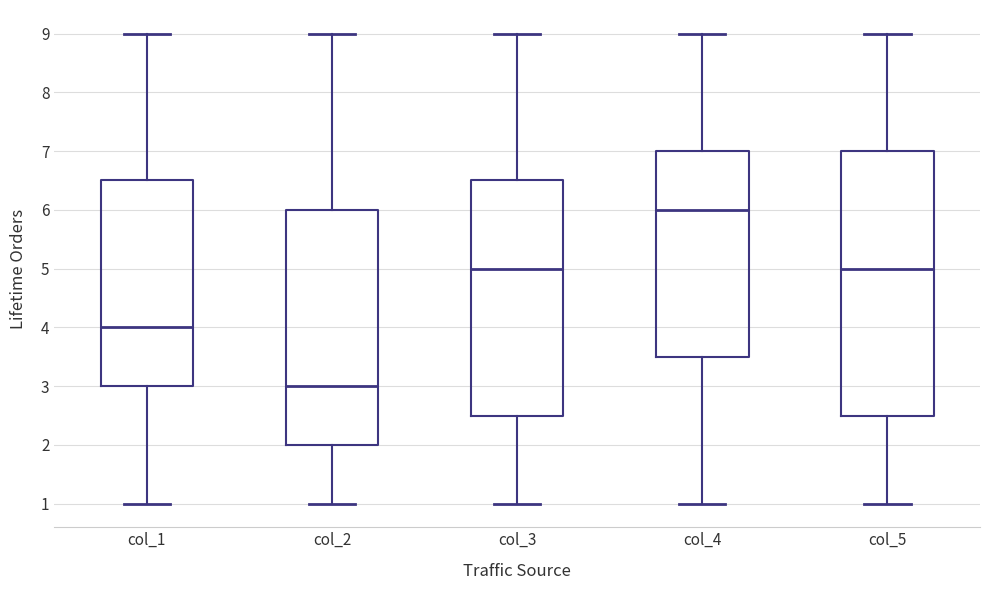

Which box's median line is the lowest?

col_2